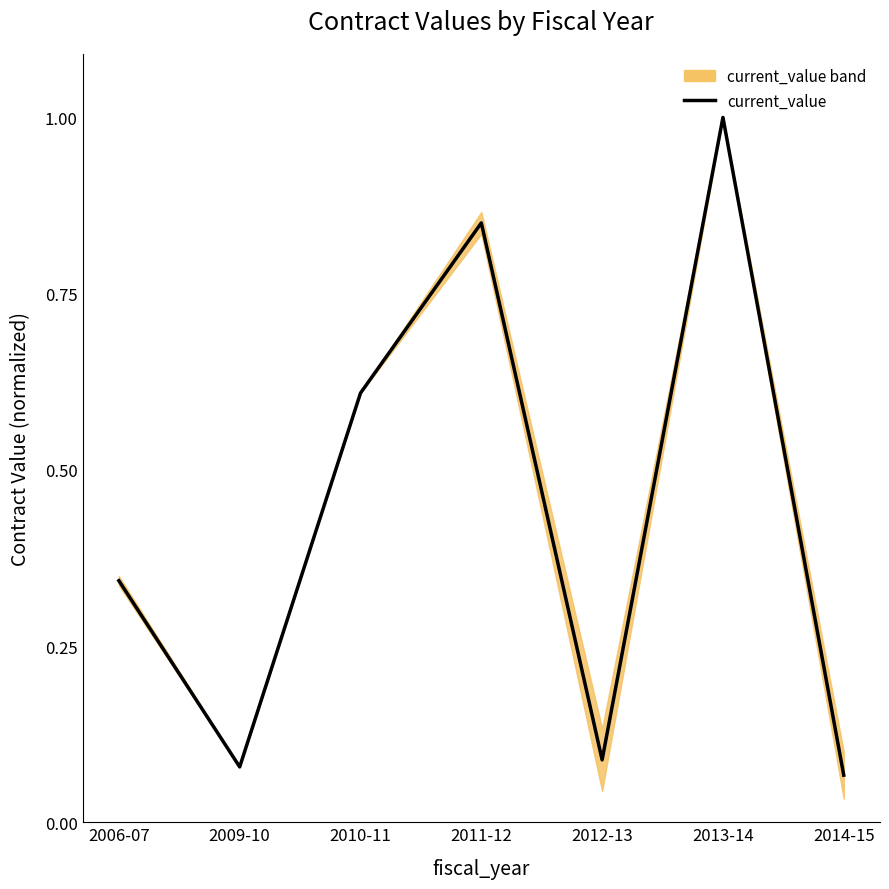

What is the value of the 1st point from the left?

0.3